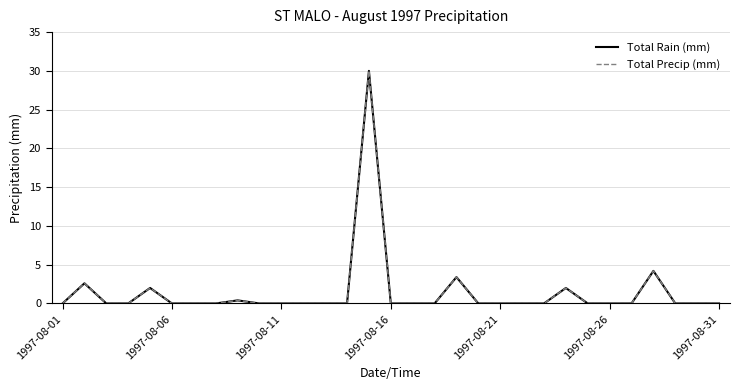

How many interior local peaks does the Total Rain (mm) series have?

7